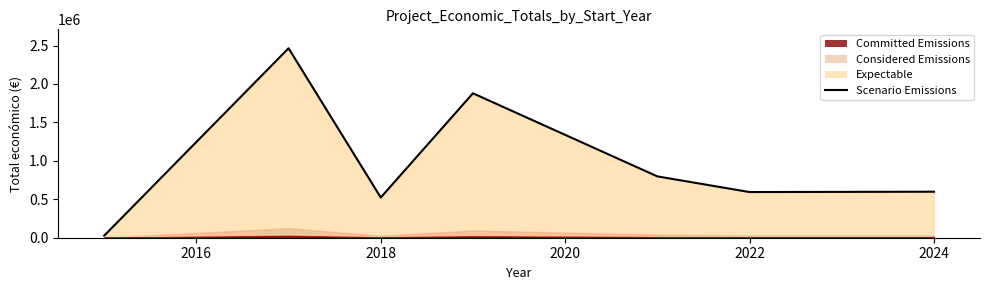

Reading left to right, list all the values displayed in this chart.

26442	2464572	523022	1878914	798029	594138	598609